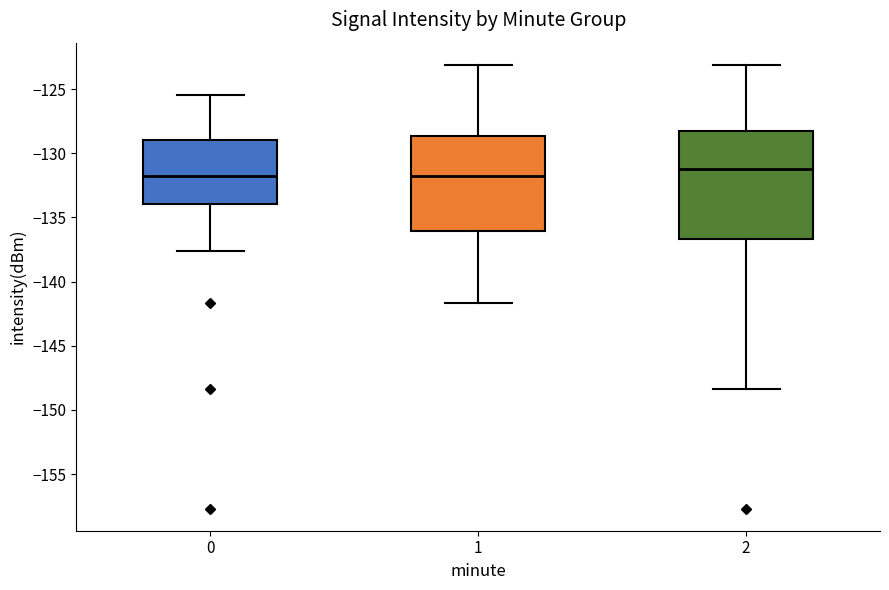

Which box is the tallest, from its lower edge to its upper edge?

2